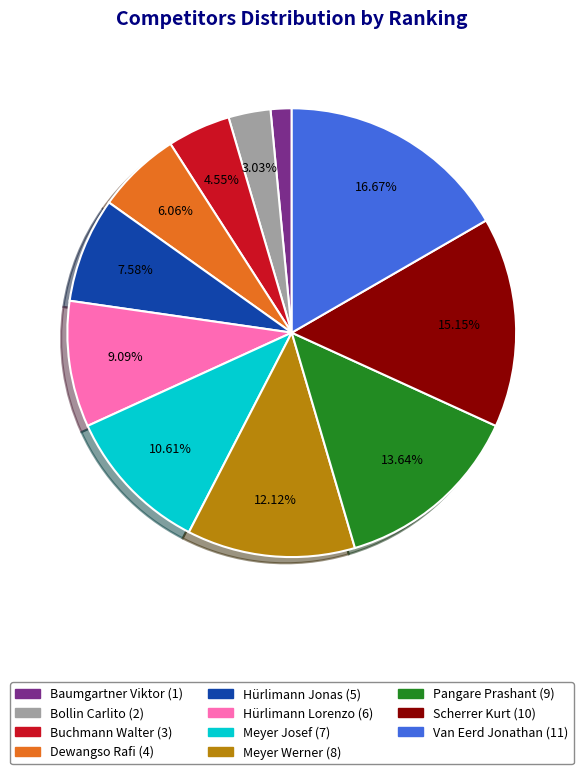

Rank the categories by value from highest to lowest.

Van Eerd Jonathan, Scherrer Kurt, Pangare Prashant, Meyer Werner, Meyer Josef, Hürlimann Lorenzo, Hürlimann Jonas, Dewangso Rafi, Buchmann Walter, Bollin Carlito, Baumgartner Viktor